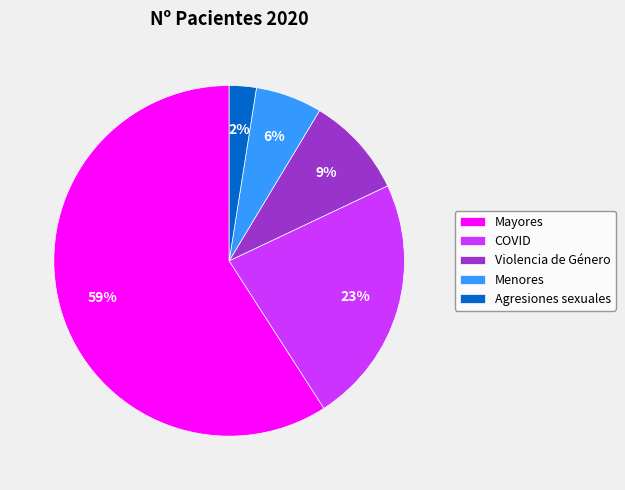

Rank the categories by value from highest to lowest.

Mayores, COVID, Violencia de Género, Menores, Agresiones sexuales